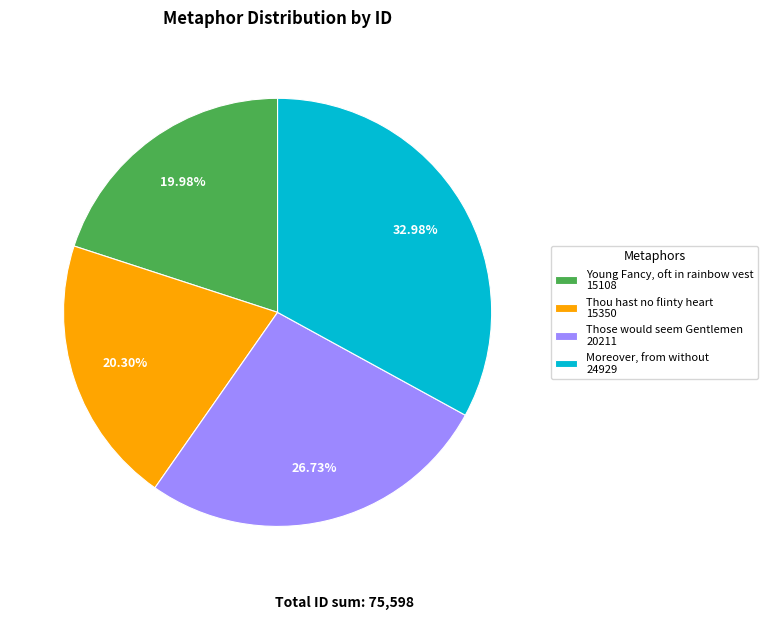

Combined, do Those would seem Gentlemen 20211 and Moreover, from without 24929 account for over 50%?

Yes